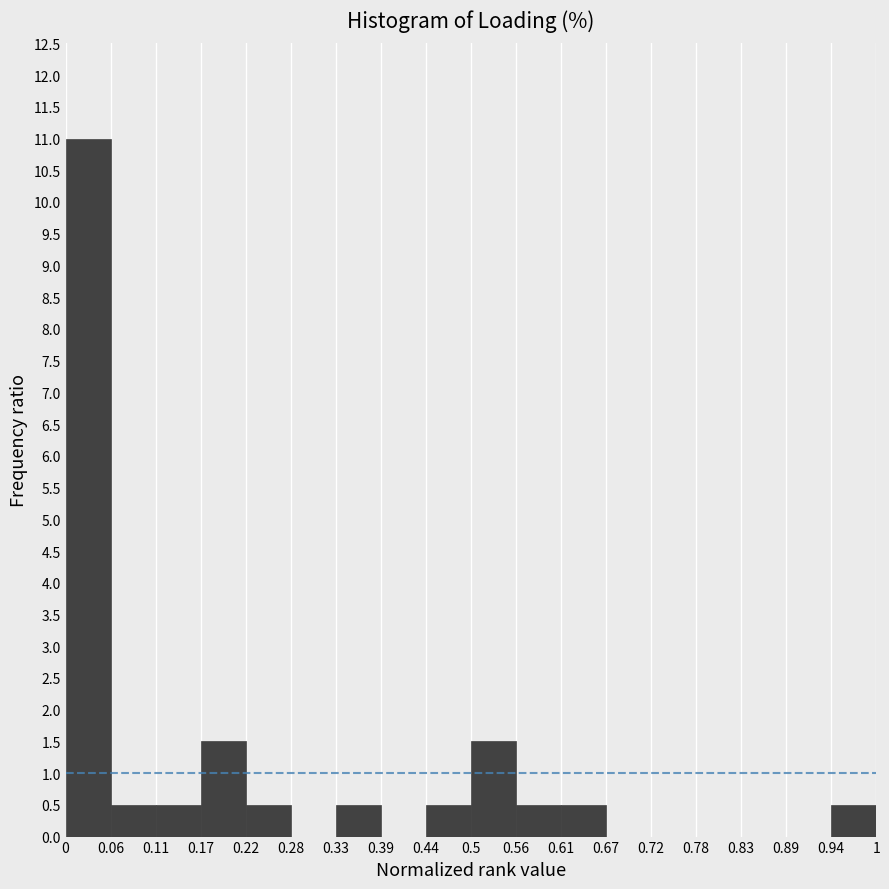

What is the height of the bar covering 0.61 to 0.67 on the x-axis? The values are not printed on the chart, so give them approximately, as read against the axis.

0.5